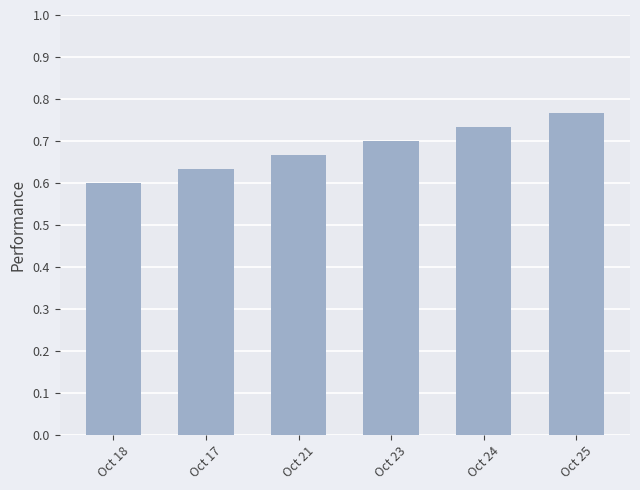

Which has a higher value, Oct 21 or Oct 23?

Oct 23